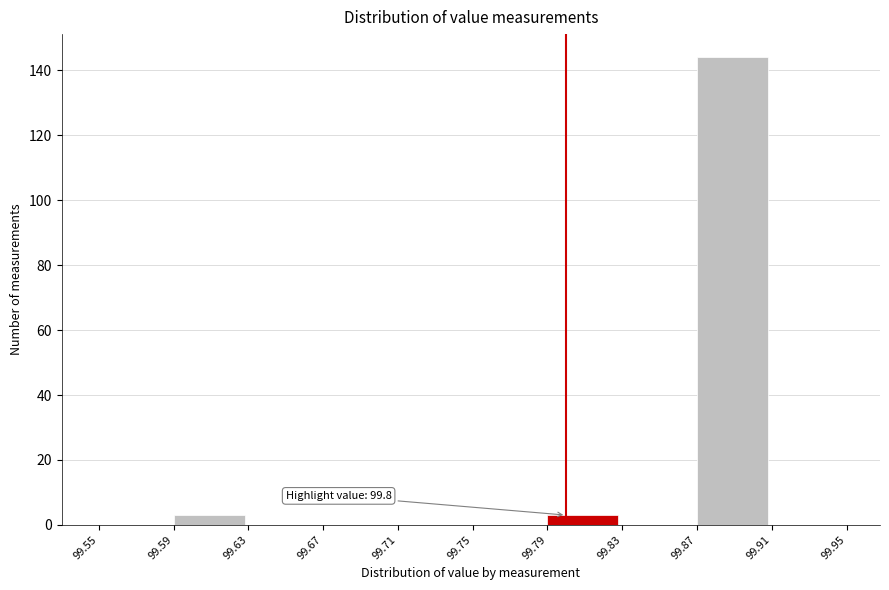

Which range on the x-axis has the tallest bar?

99.87 to 99.91